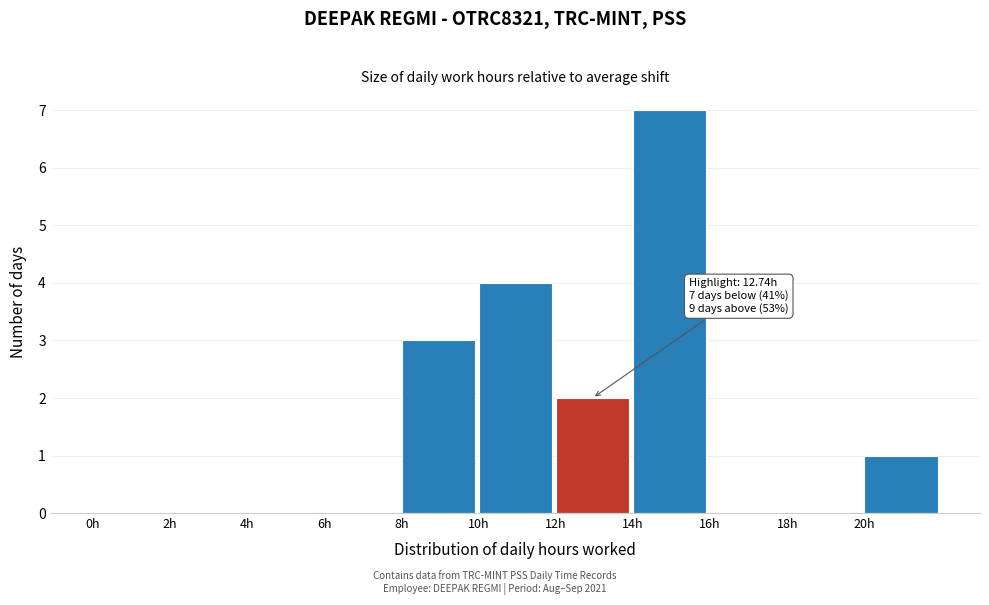

Over which range of the x-axis is the bar tallest?

14 to 16